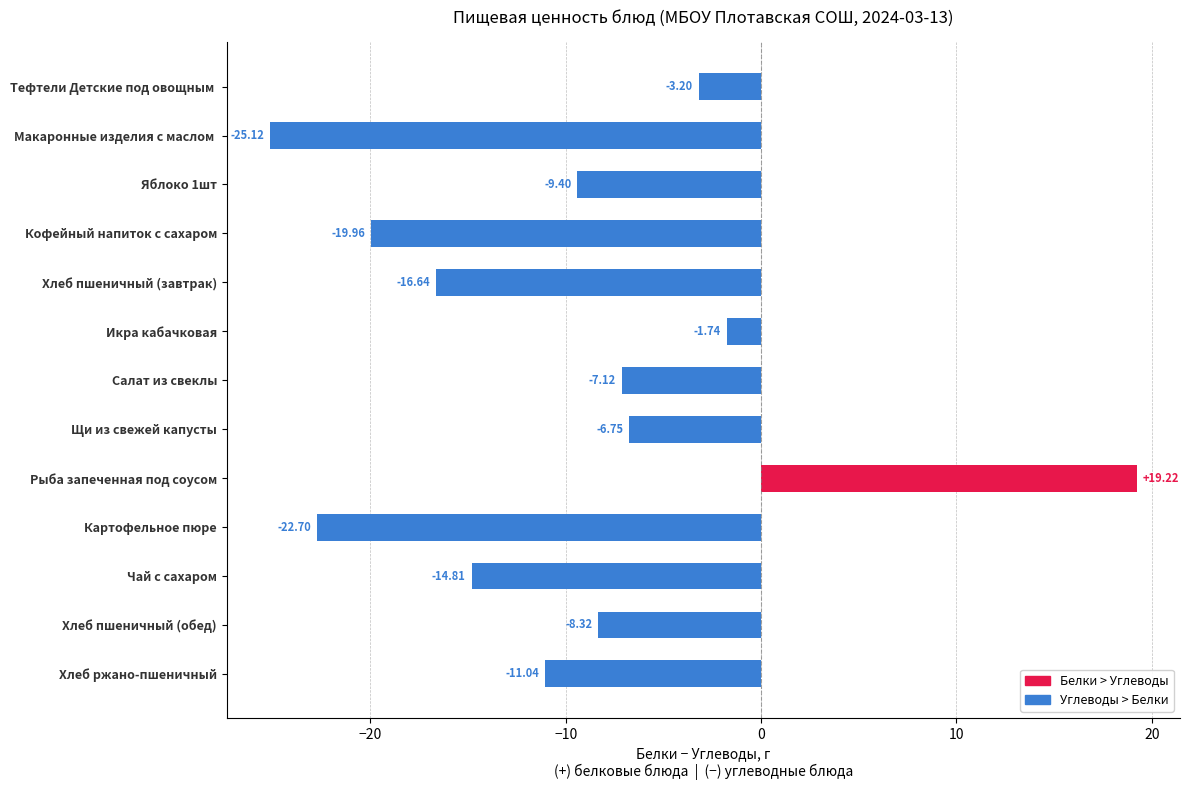

Which category has the highest value across all series?

Рыба запеченная под соусом